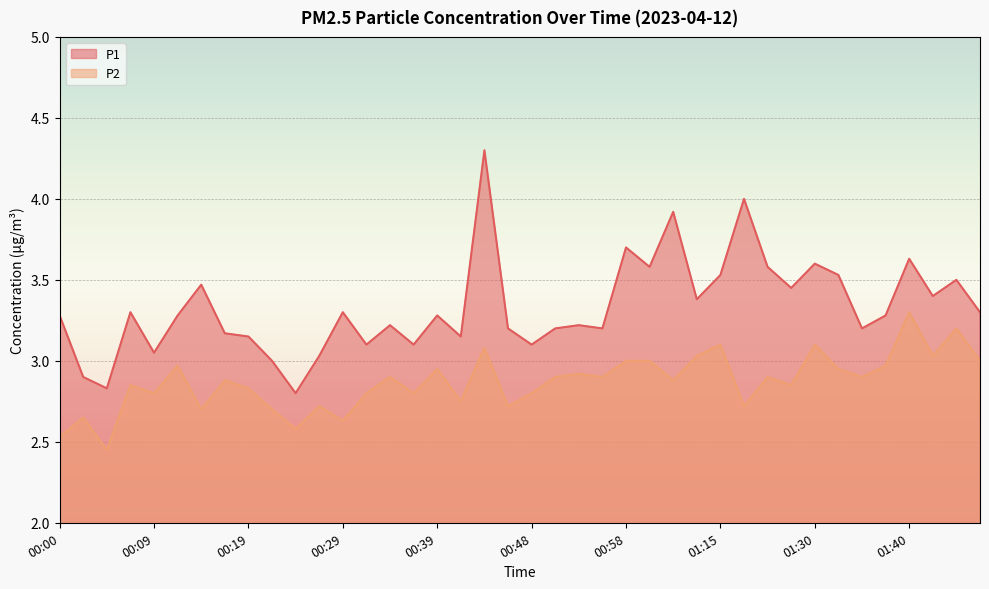

True or false: P1 has more than 1 points higher than both neighbors.

True